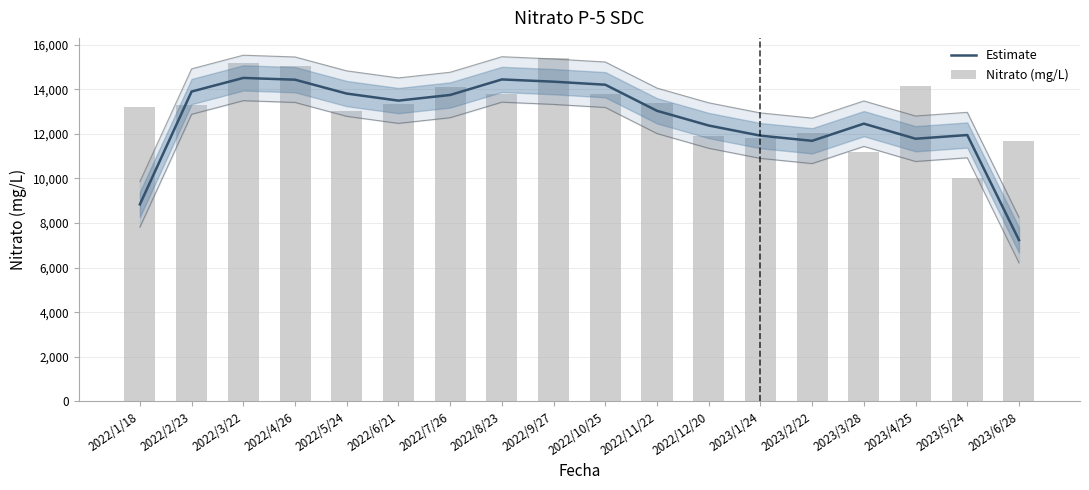

Does the chart contain any negative values?

No